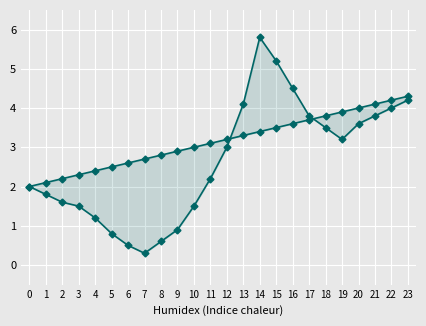

What is the value of the Series A point at the 16th from the left?

5.2